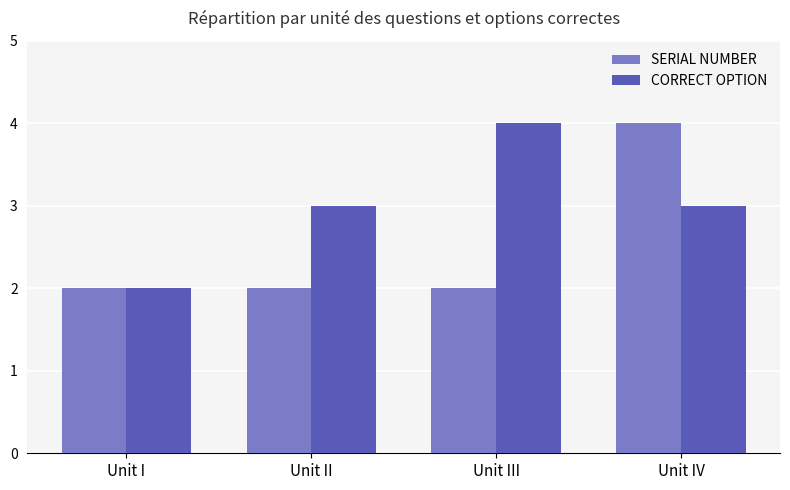

Which series changed the most between Unit I and Unit II?

CORRECT OPTION